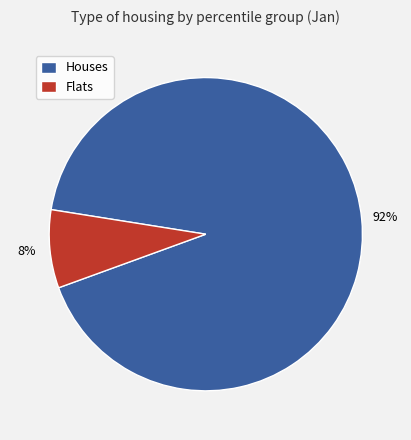

Which category has the smallest portion of the pie?

Flats